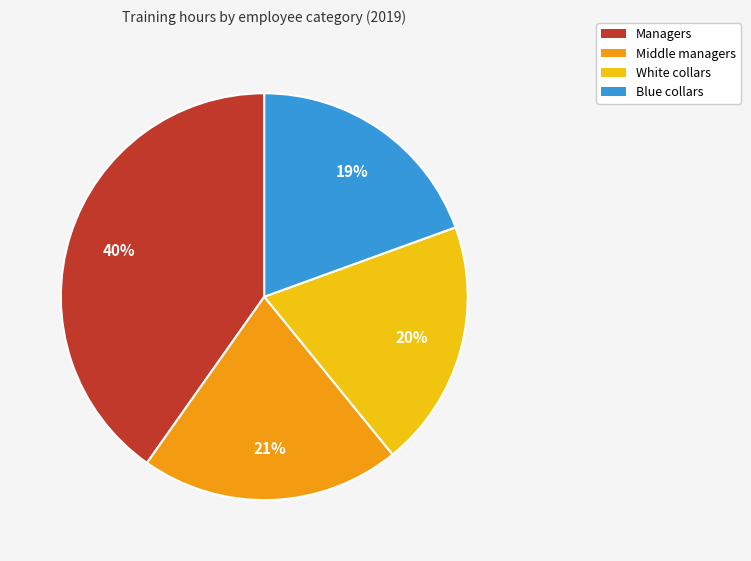

Does White collars account for over 50% of the chart?

No